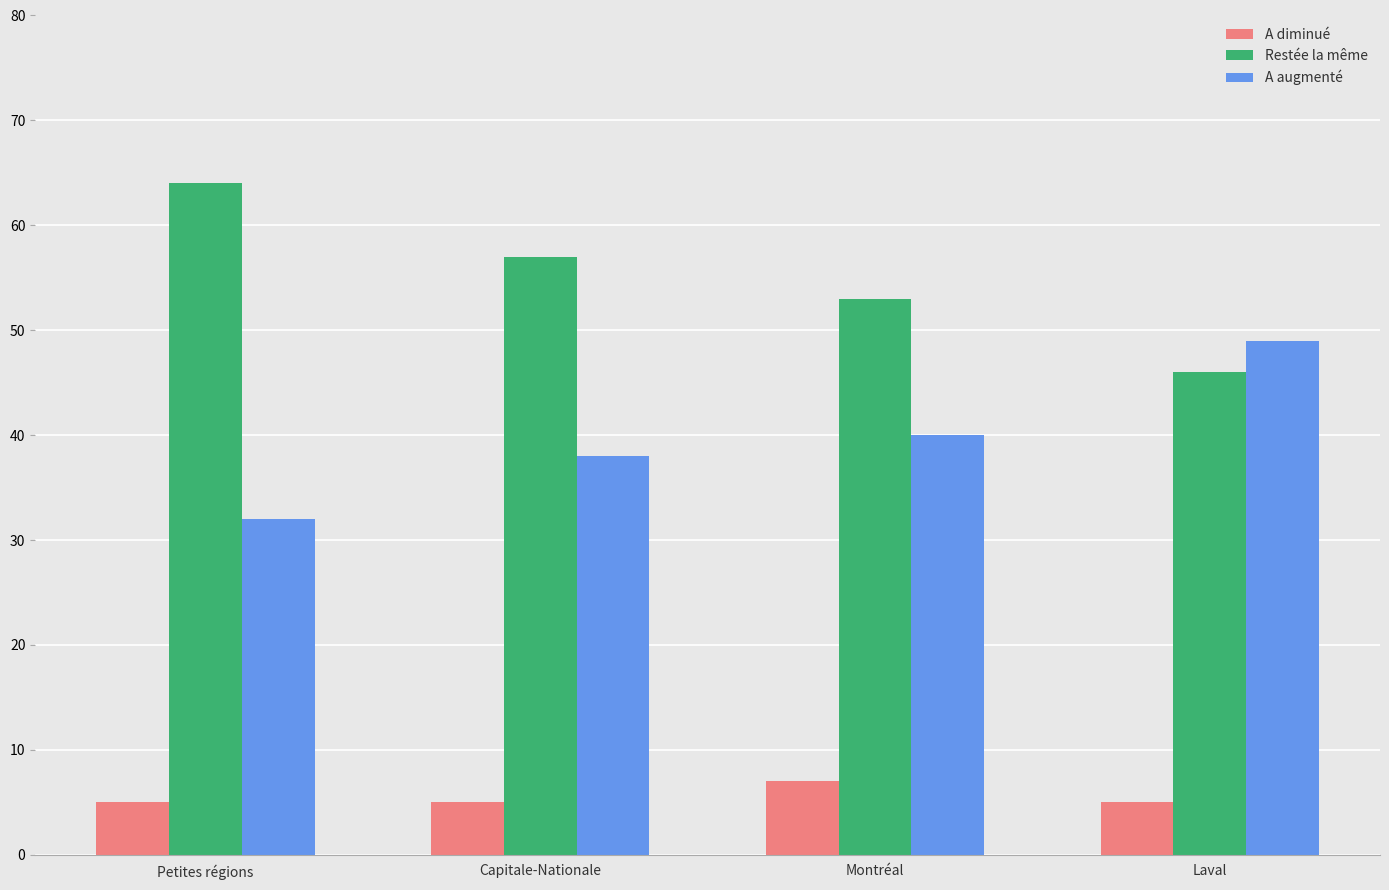

At how many categories does at least one series exceed 37?

4